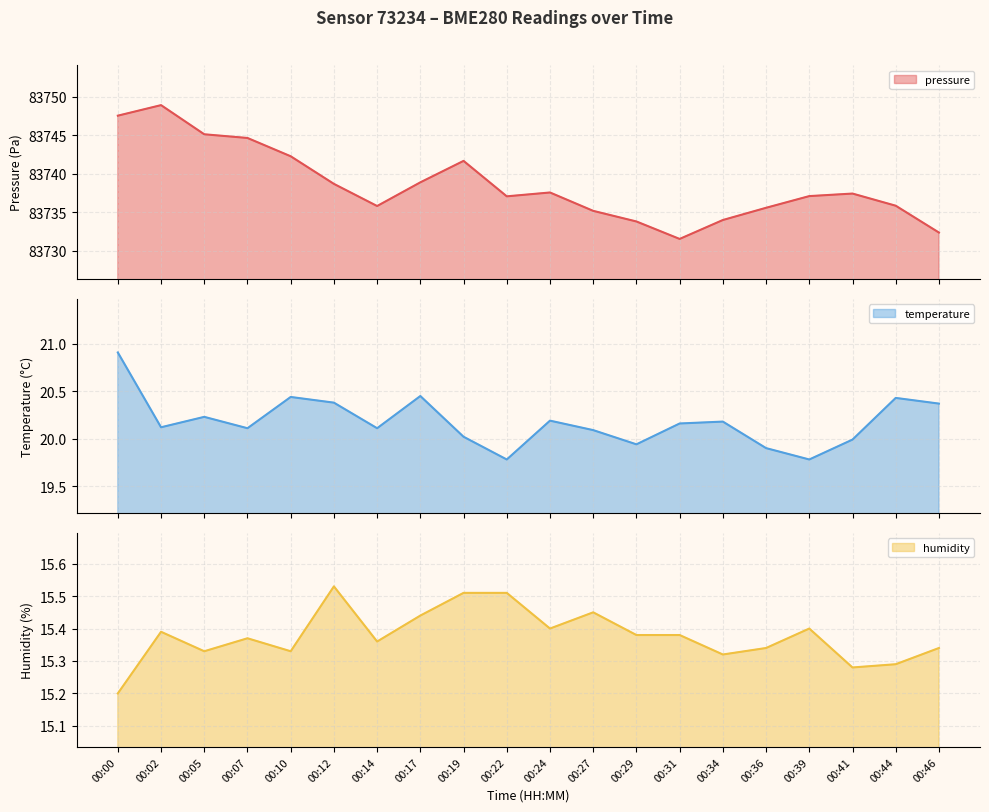

True or false: humidity has more than 0 points higher than both neighbors.

True